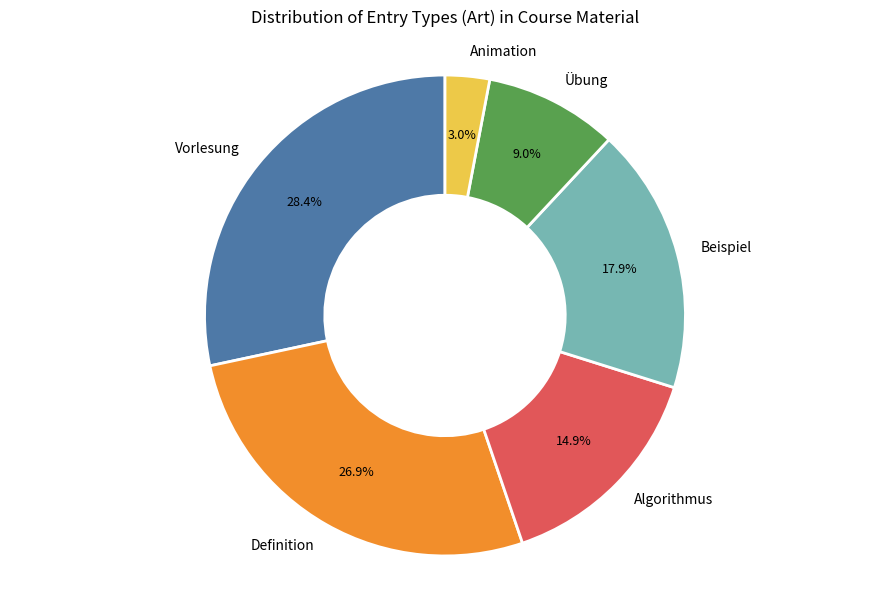

To the nearest percent, what is the difference between the largest and smallest slice percentages?

25%